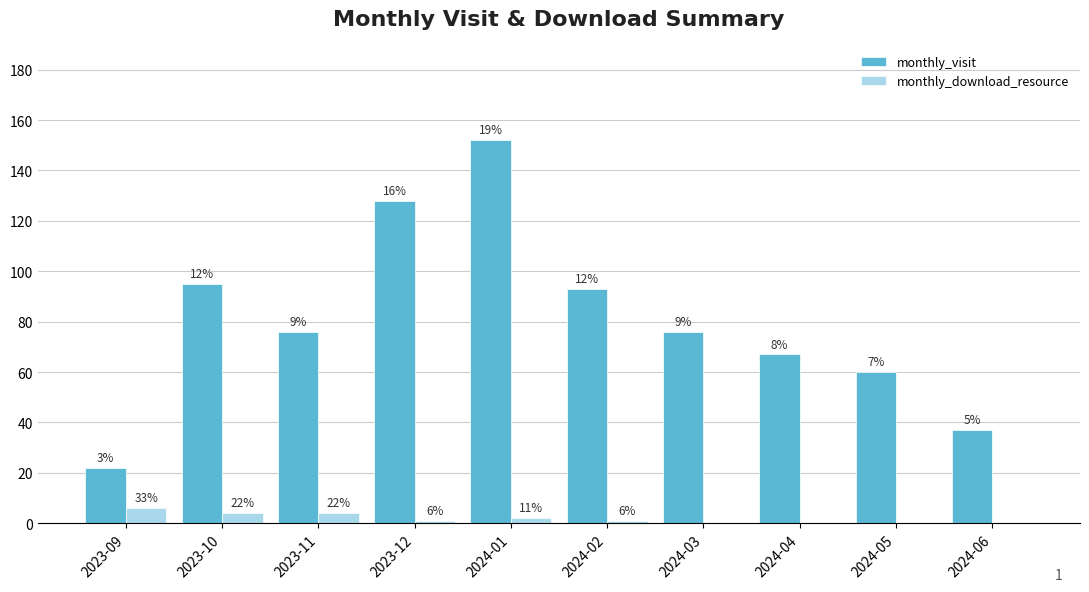

At which label does monthly_visit first exceed 76?

2023-10